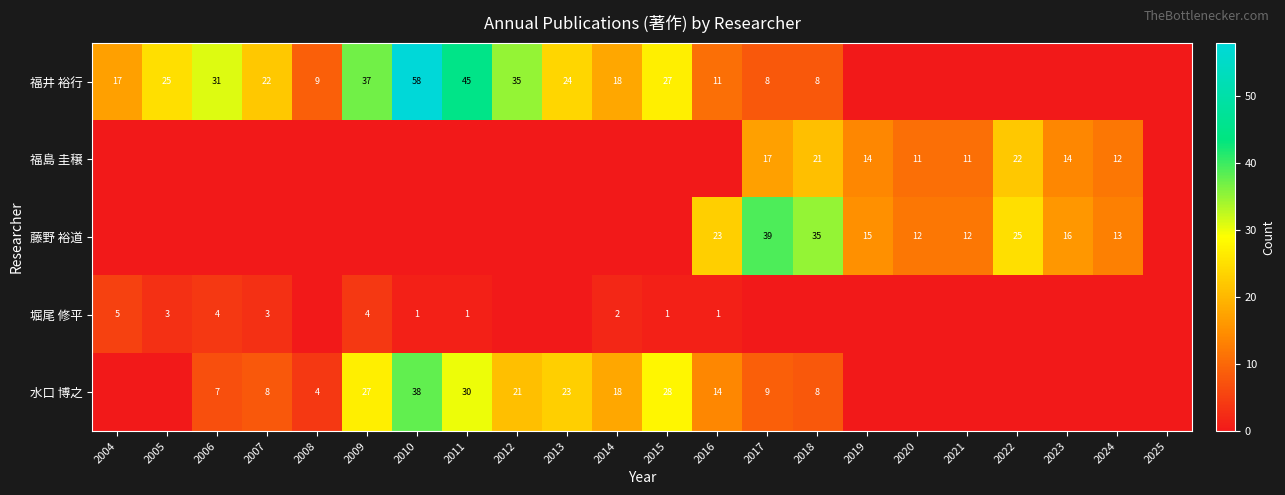

The 水口 博之 series shows 27 at 2009. True or false?

True